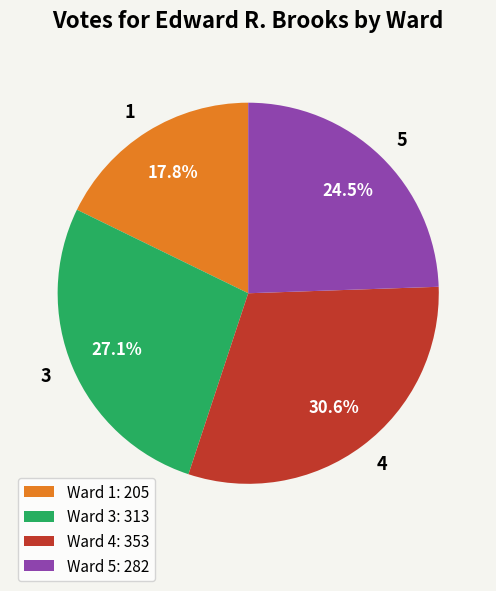

How much of the chart is everything except Ward 1: 205?

82.2%